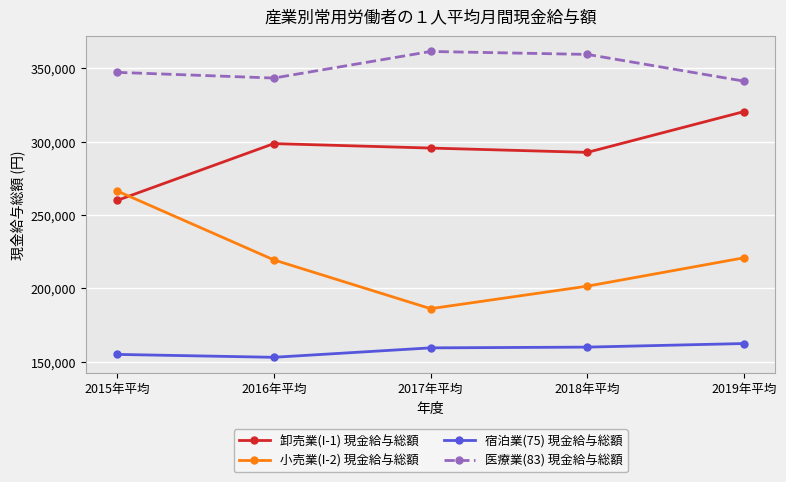

Rank the series at 2018年平均 from lowest to highest value.

宿泊業(75) 現金給与総額, 小売業(I-2) 現金給与総額, 卸売業(I-1) 現金給与総額, 医療業(83) 現金給与総額